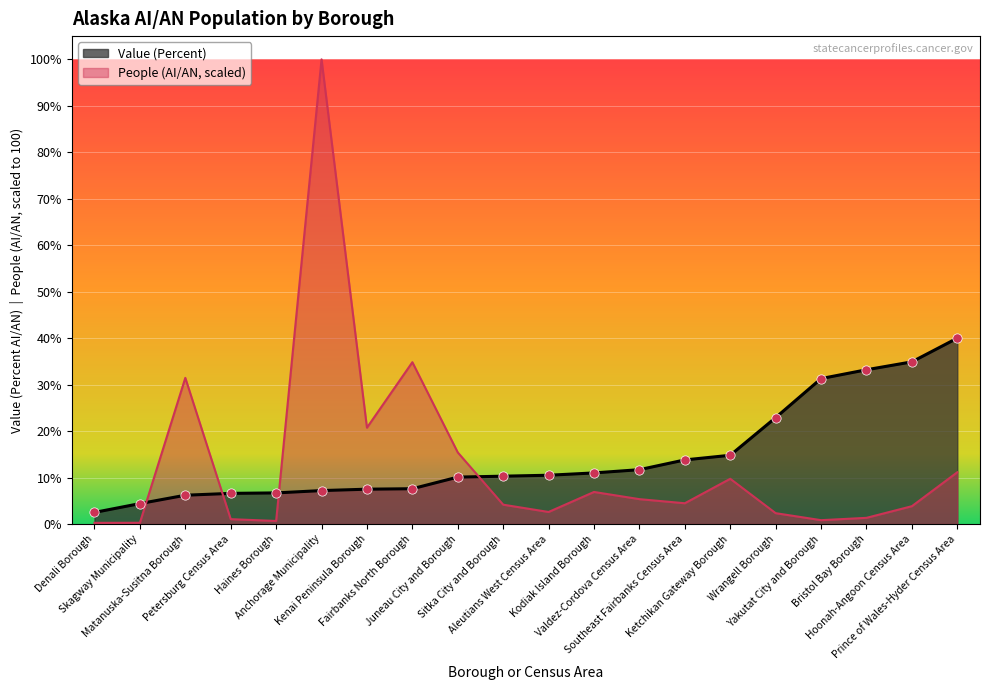

What is the total value across all series at Wrangell Borough?

25.2